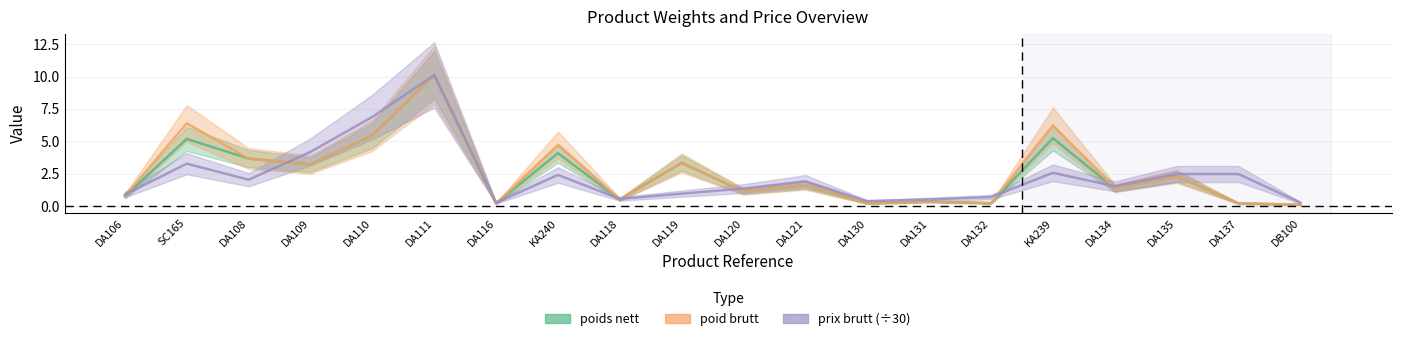

What is the label of the 2nd point from the left?

SC165